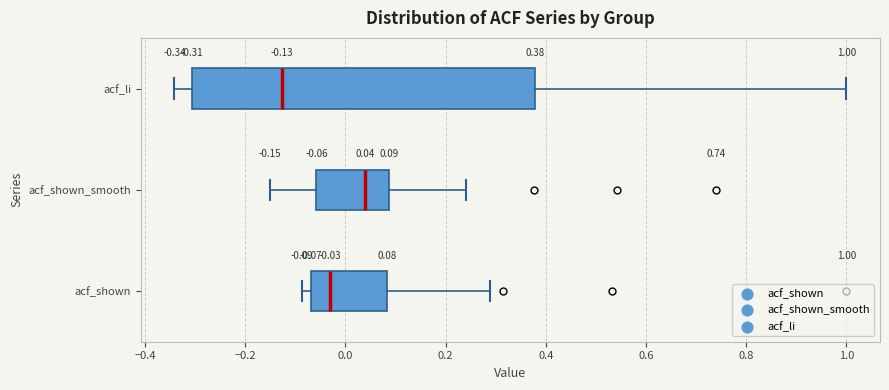

Which box is the widest, from its left edge to its right edge?

acf_li